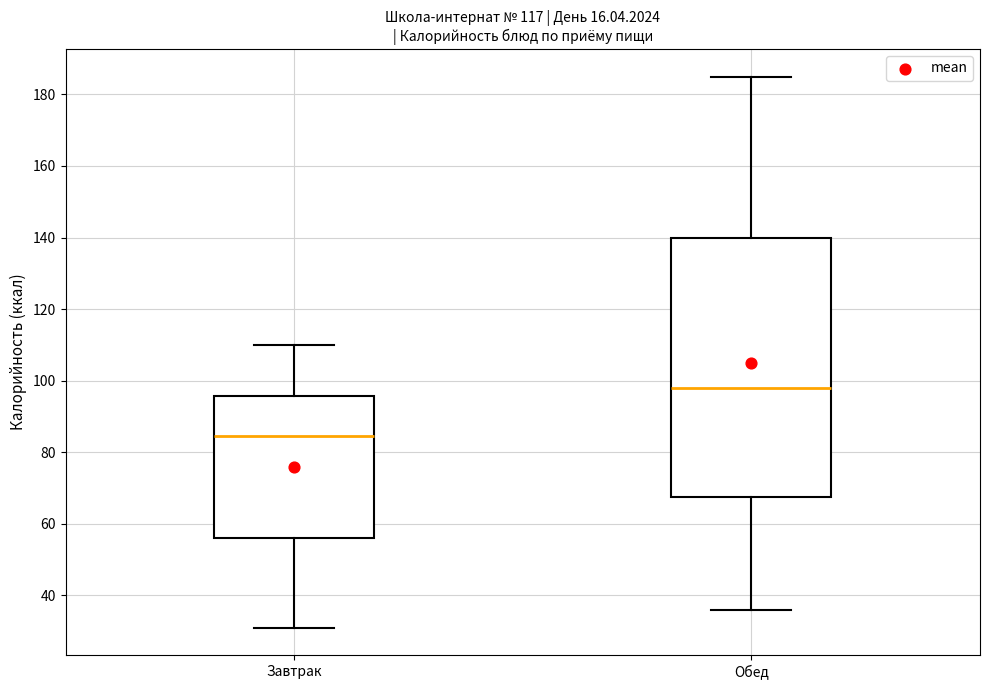

Which box's median line is the highest?

Обед